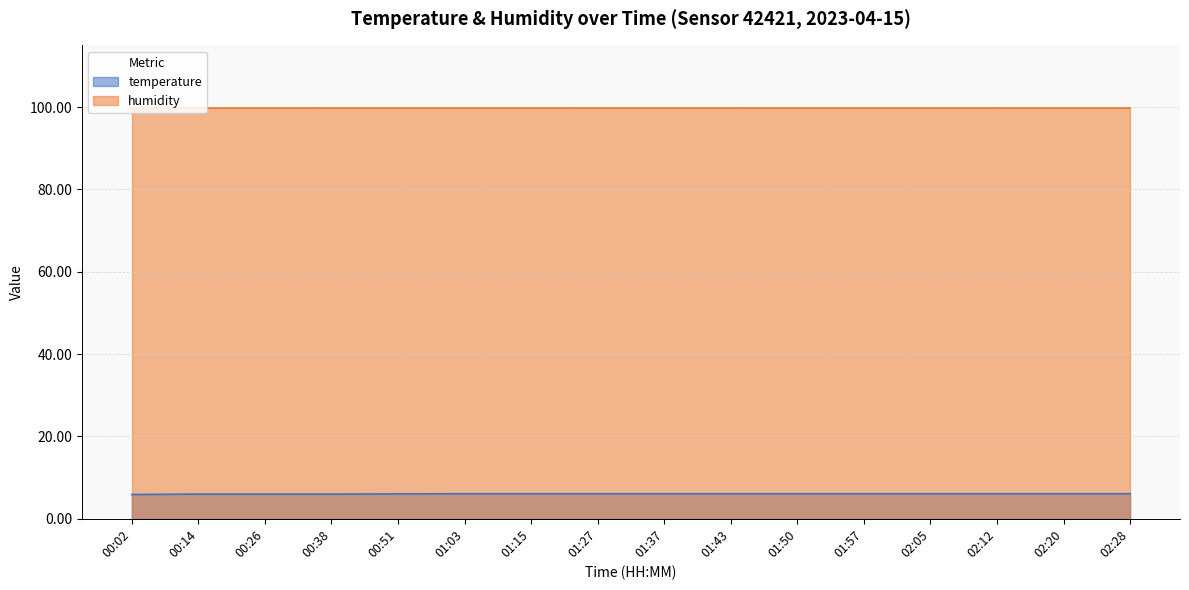

True or false: the data has more than 0 interior local peaks.

False